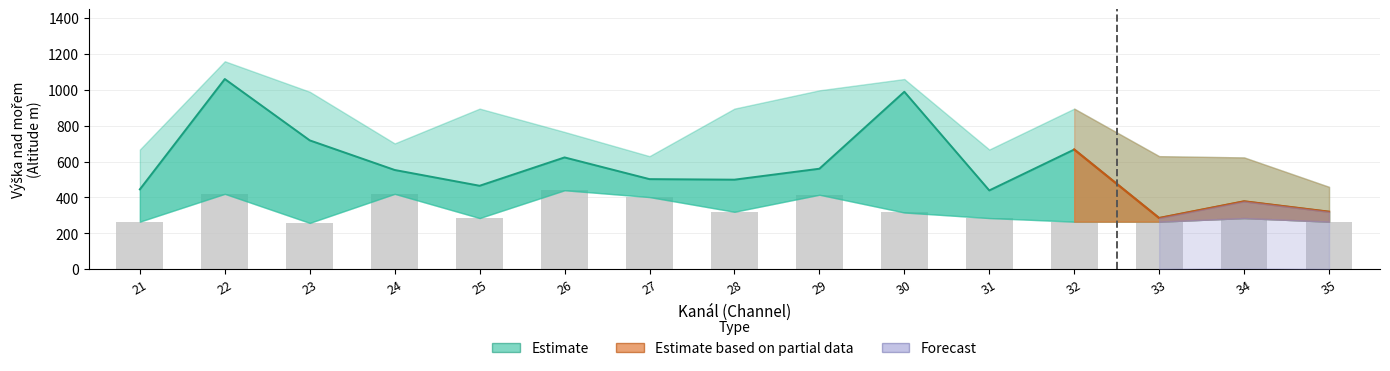

The value at 25 is 285. True or false?

True